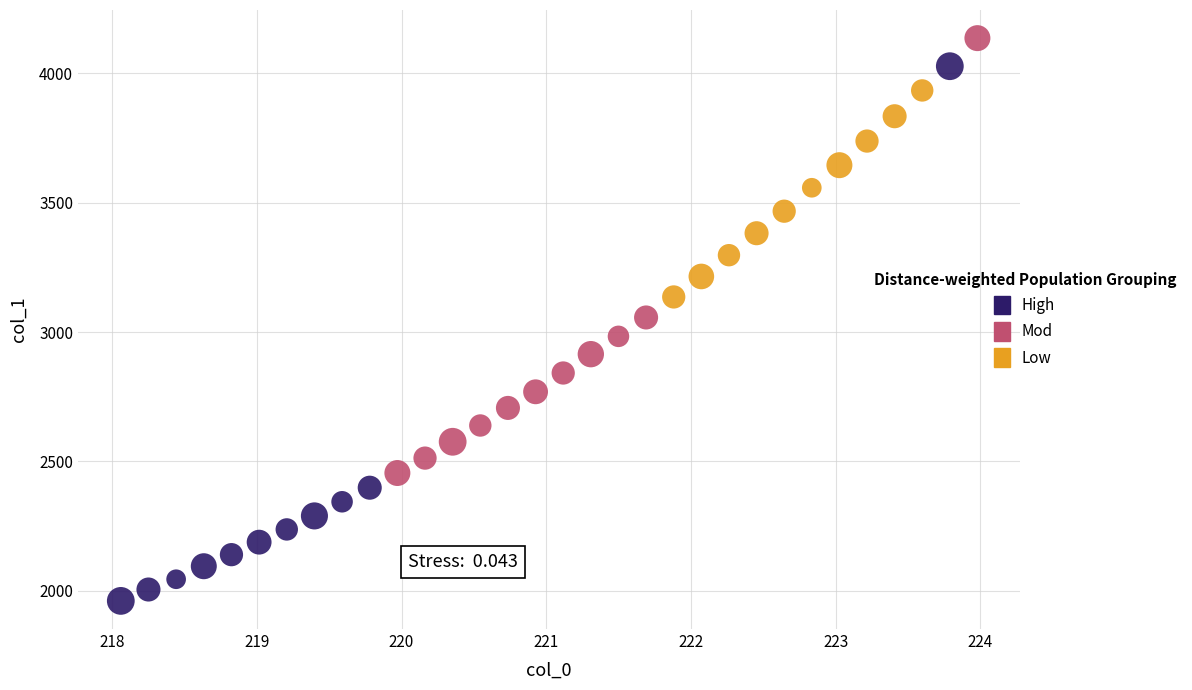

Which series reaches the minimum Y coordinate?

High